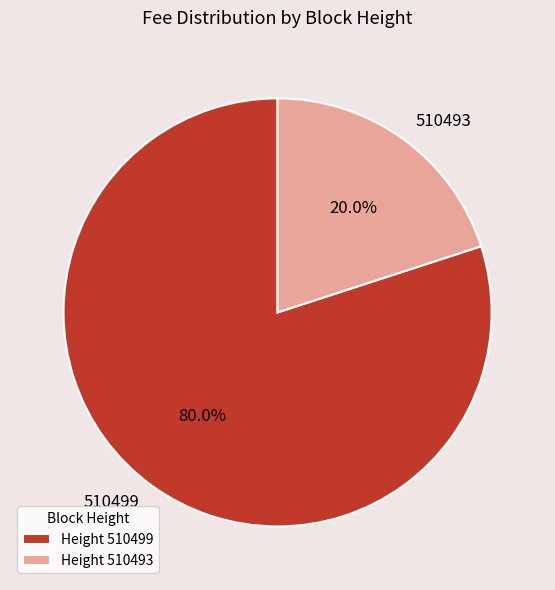

What percentage is NOT represented by Height 510493?

80.0%